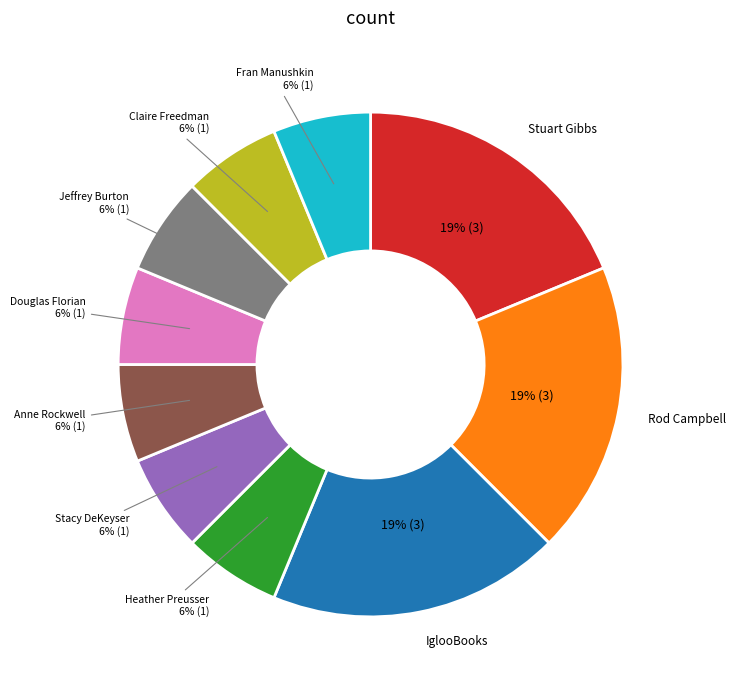

To the nearest percent, what is the average slice percentage?

10%